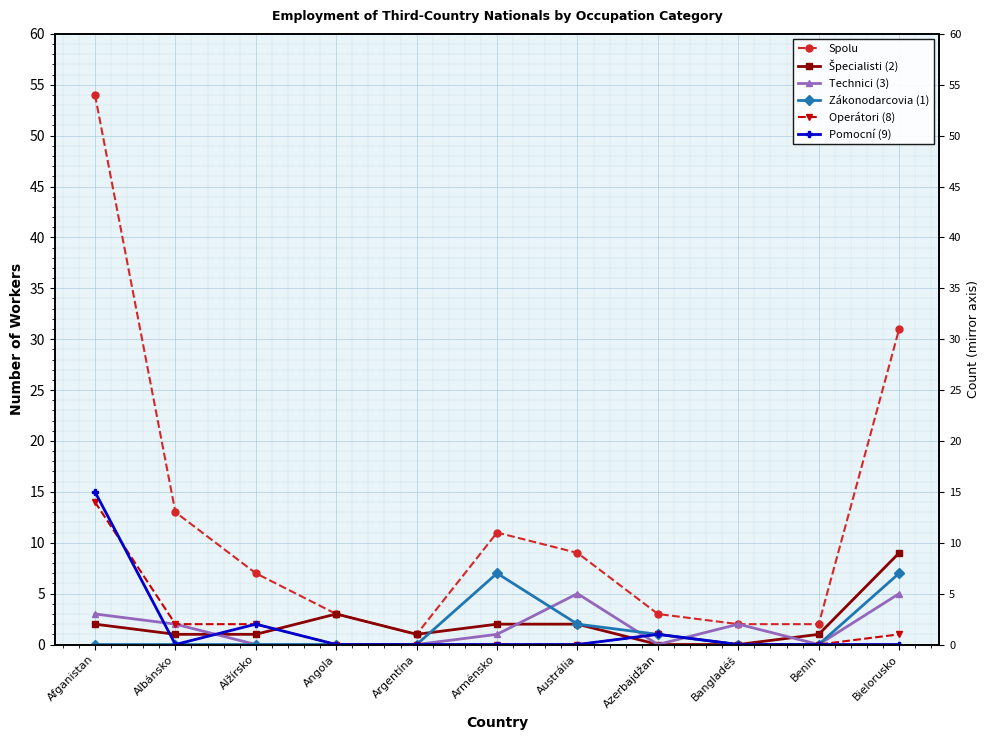

True or false: Pomocní (9) has more than 1 points higher than both neighbors.

True